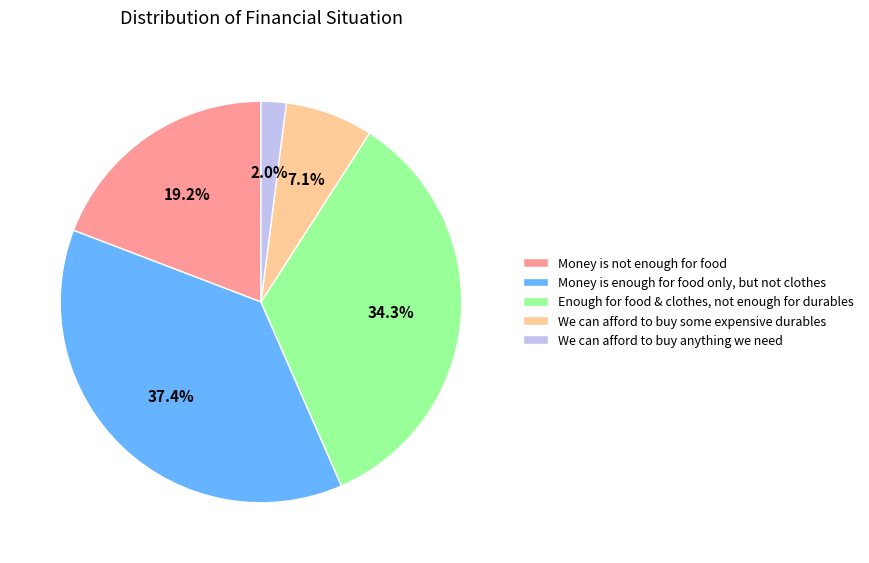

What portion of the pie excludes Enough for food & clothes, not enough for durables?

65.7%